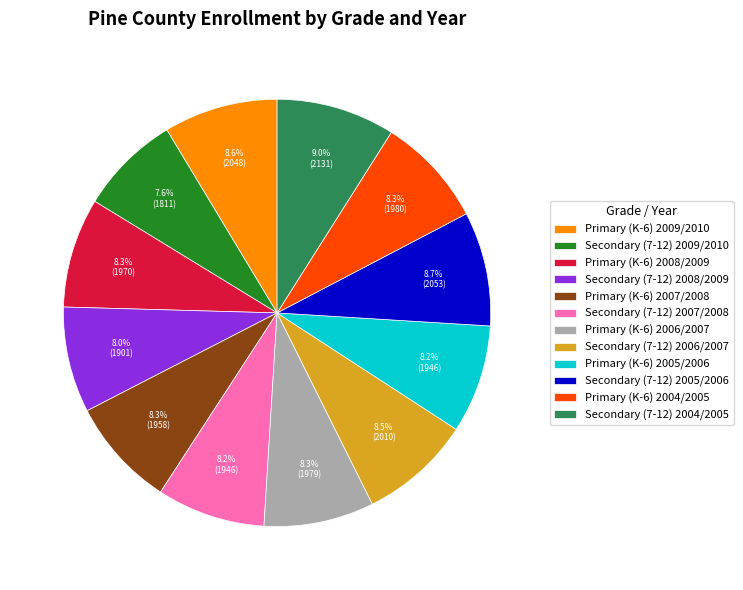

How much of the chart is everything except Secondary (7-12) 2004/2005?

91.0%